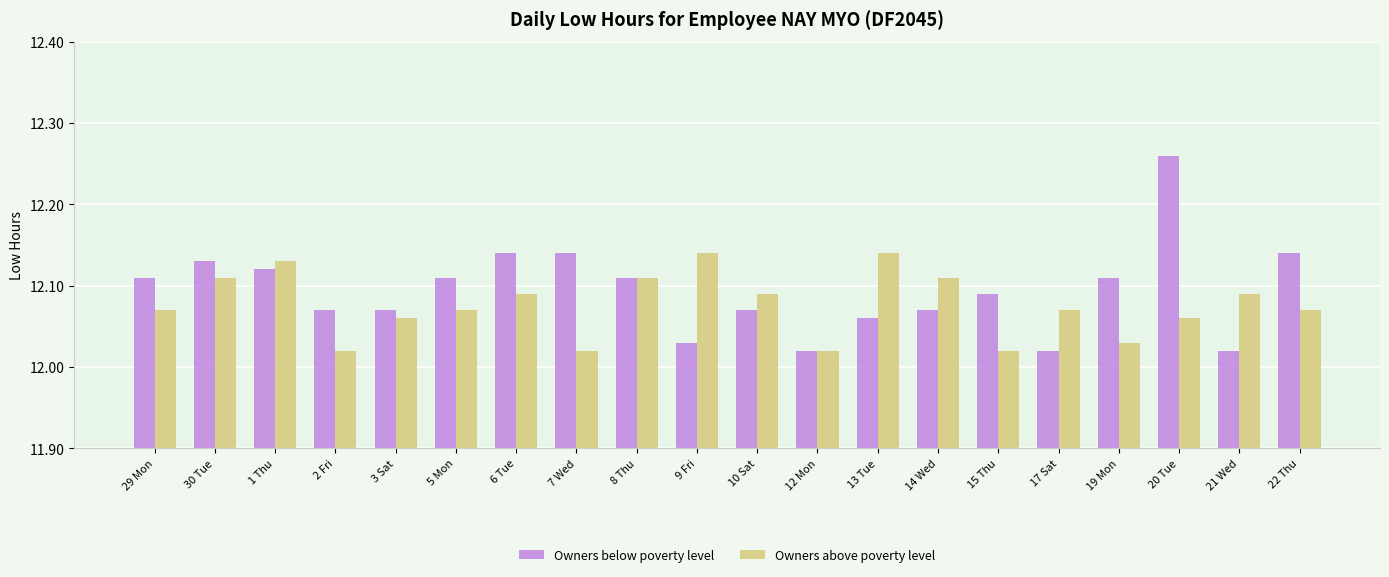

What is the label of the 16th bar from the right?

3 Sat